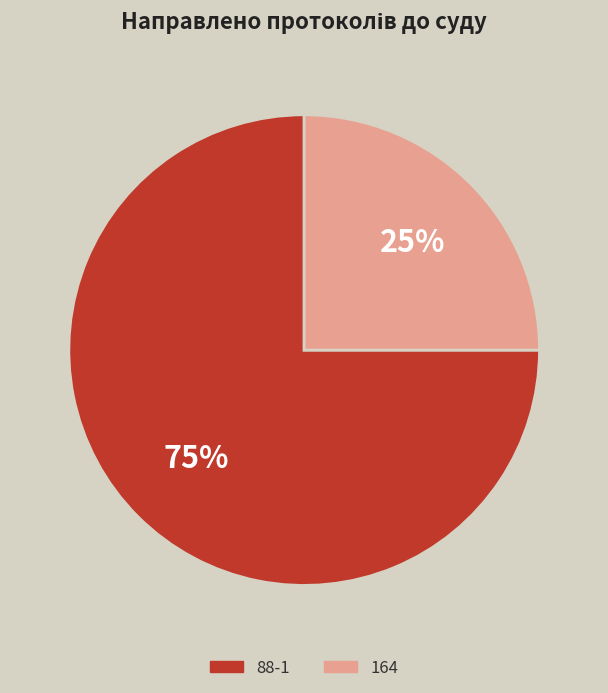

Is there a majority slice in this chart?

Yes